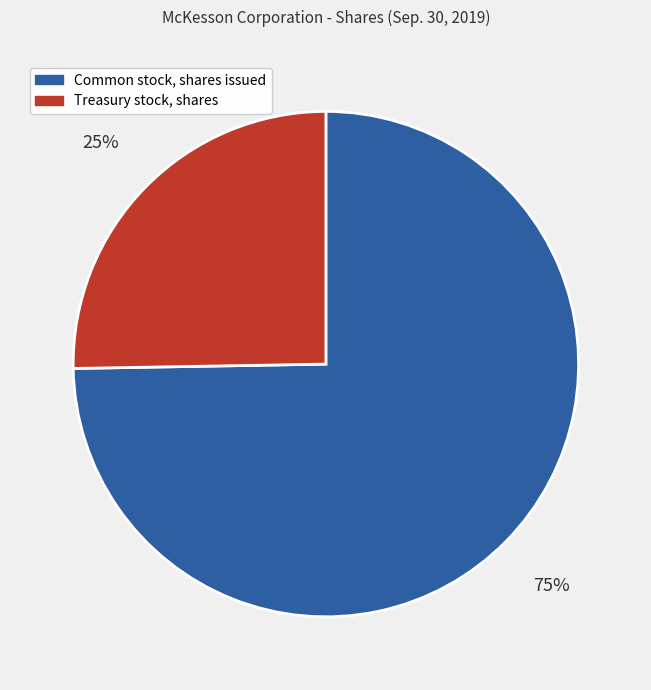

Does Treasury stock, shares account for over 50% of the chart?

No